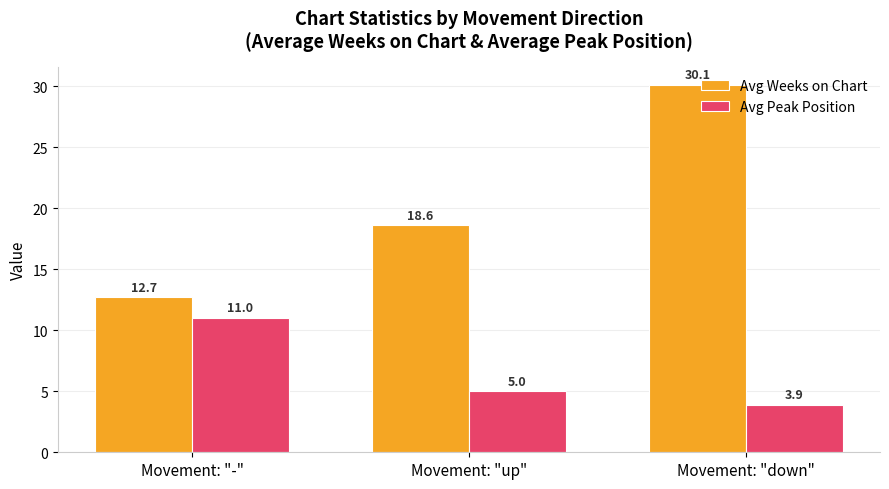

What is the value of the Avg Peak Position bar at the 3rd from the left?

3.9